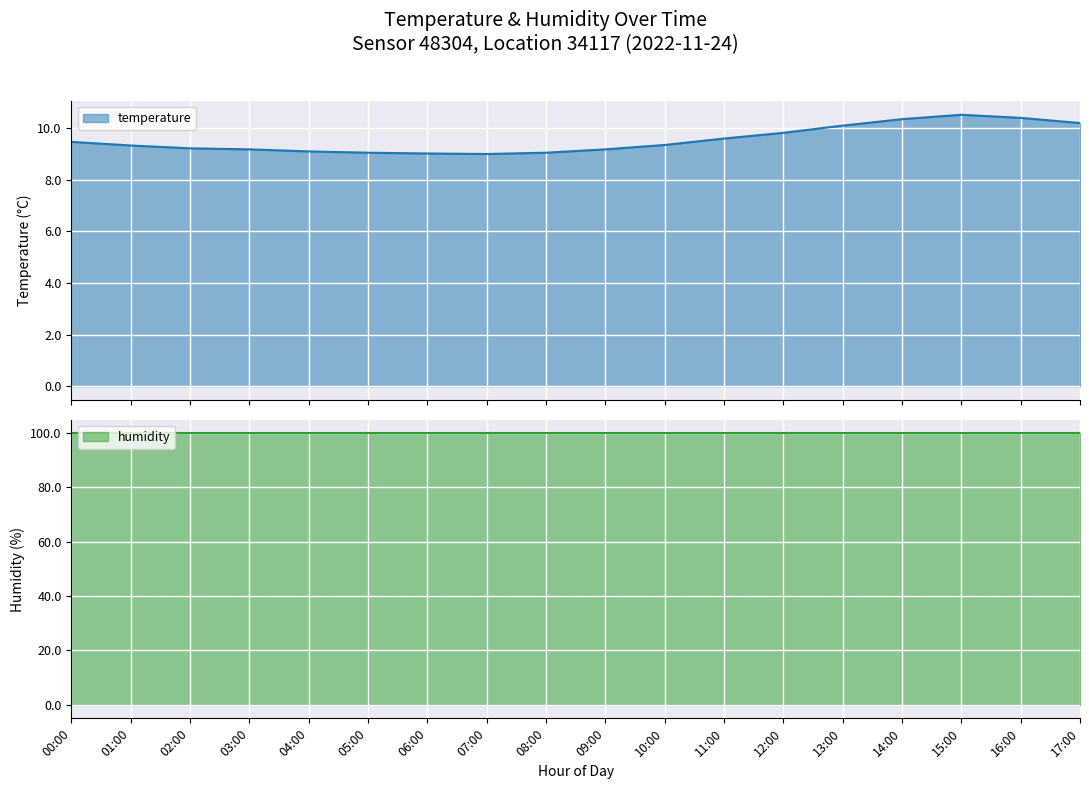

The value at 09:00 is 13.9. True or false?

False